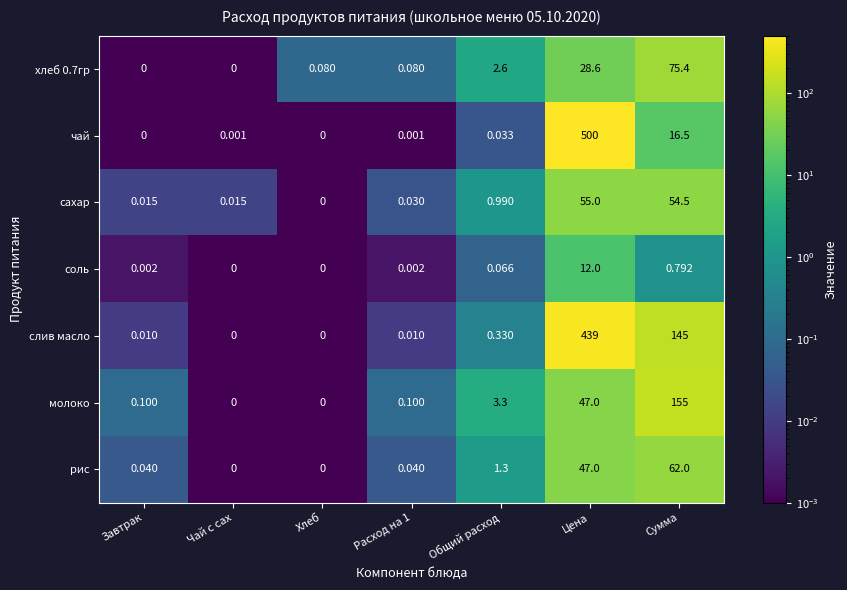

Which label corresponds to the largest value in the chart?

Цена